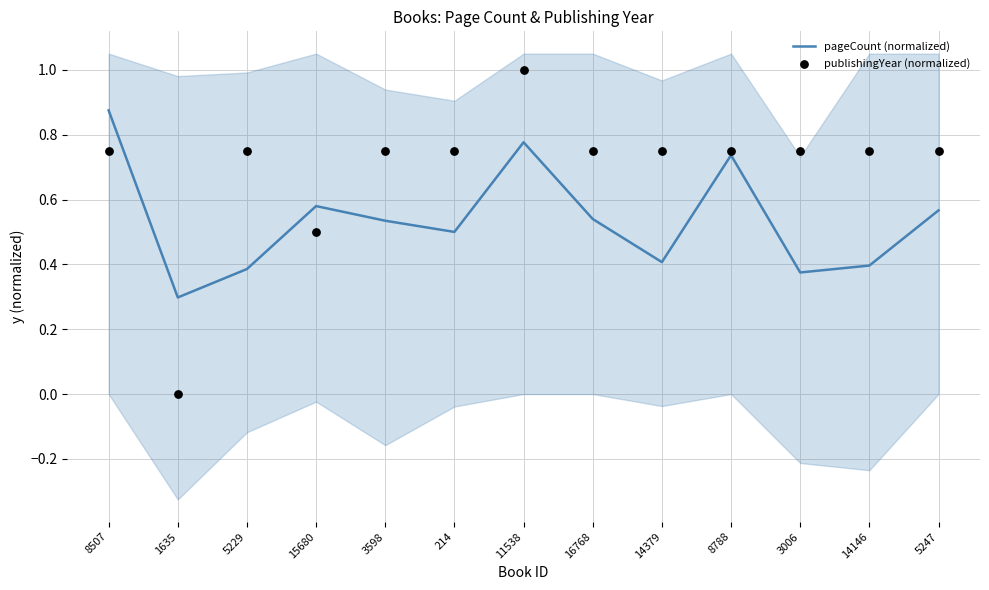

Is the value of pageCount (normalized) at 15680 greater than the value of publishingYear (normalized) at 8507?

No